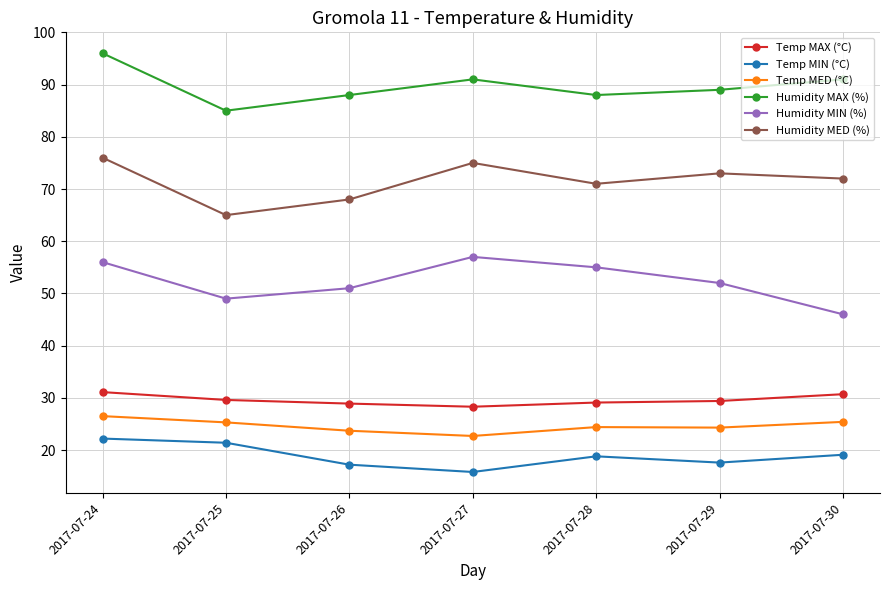

Rank the series at 2017-07-24 from highest to lowest value.

Humidity MAX (%), Humidity MED (%), Humidity MIN (%), Temp MAX (°C), Temp MED (°C), Temp MIN (°C)